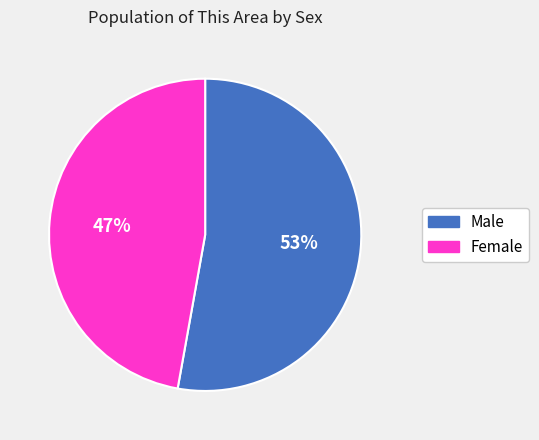

What is the smallest slice in the pie chart?

Female